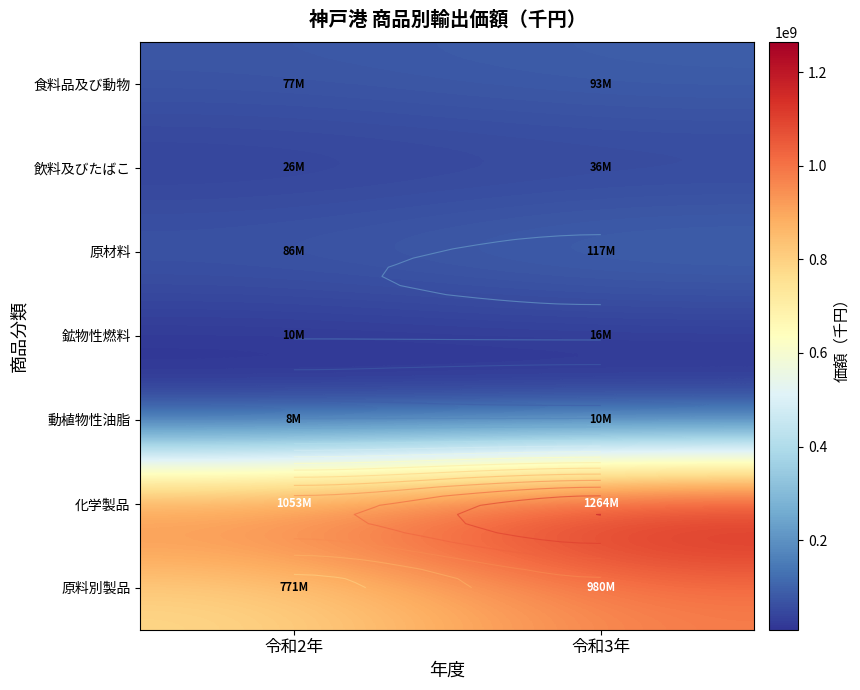

At which category is the sum across all series the highest?

令和3年